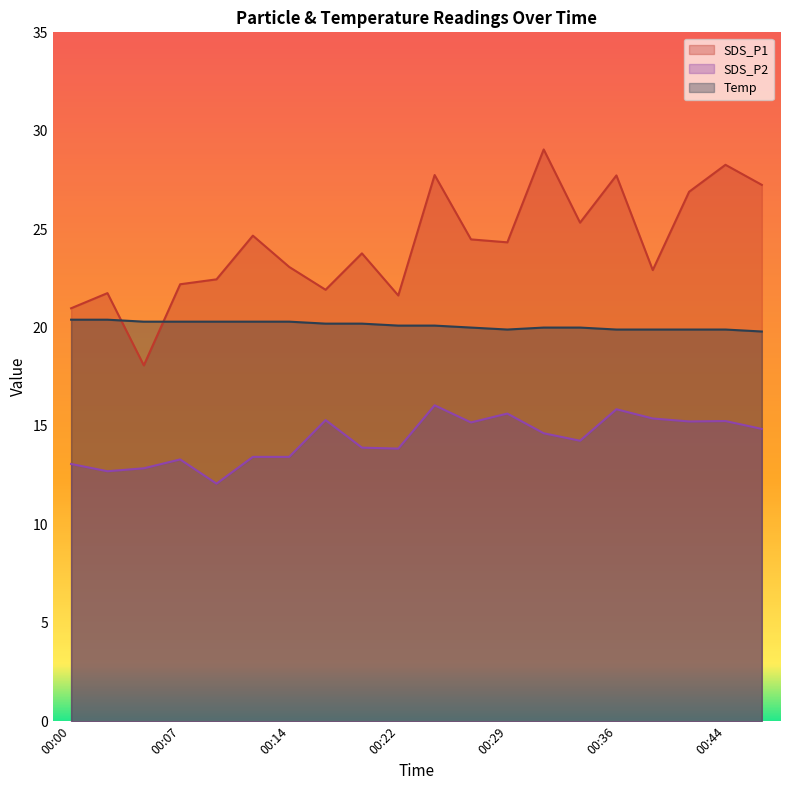

Which series changed the most between 00:00 and 00:19?

SDS_P1